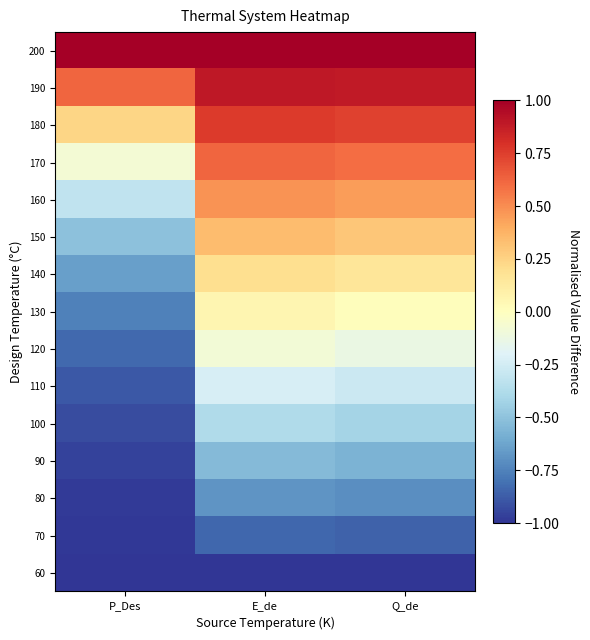

Reading right to left, what are all the values shown in this chart?

60: Q_de=-1.0	E_de=-1.0	P_Des=-1.0
70: Q_de=-0.9	E_de=-0.8	P_Des=-1.0
80: Q_de=-0.7	E_de=-0.7	P_Des=-1.0
90: Q_de=-0.6	E_de=-0.5	P_Des=-1.0
100: Q_de=-0.4	E_de=-0.4	P_Des=-0.9
110: Q_de=-0.3	E_de=-0.2	P_Des=-0.9
120: Q_de=-0.1	E_de=-0.1	P_Des=-0.8
130: Q_de=0.0	E_de=0.1	P_Des=-0.8
140: Q_de=0.2	E_de=0.2	P_Des=-0.6
150: Q_de=0.3	E_de=0.3	P_Des=-0.5
160: Q_de=0.4	E_de=0.5	P_Des=-0.3
170: Q_de=0.6	E_de=0.6	P_Des=-0.1
180: Q_de=0.7	E_de=0.8	P_Des=0.2
190: Q_de=0.9	E_de=0.9	P_Des=0.6
200: Q_de=1.0	E_de=1.0	P_Des=1.0